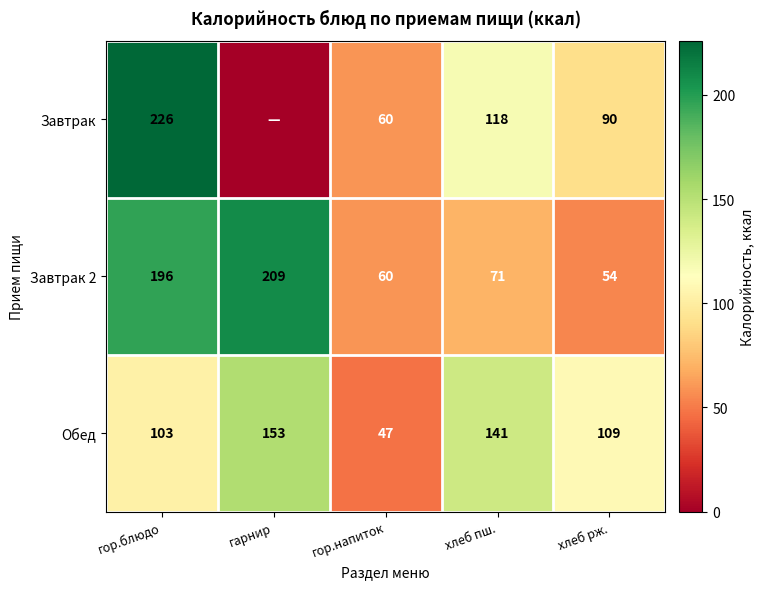

The Завтрак series shows 60 at гор.напиток. True or false?

True